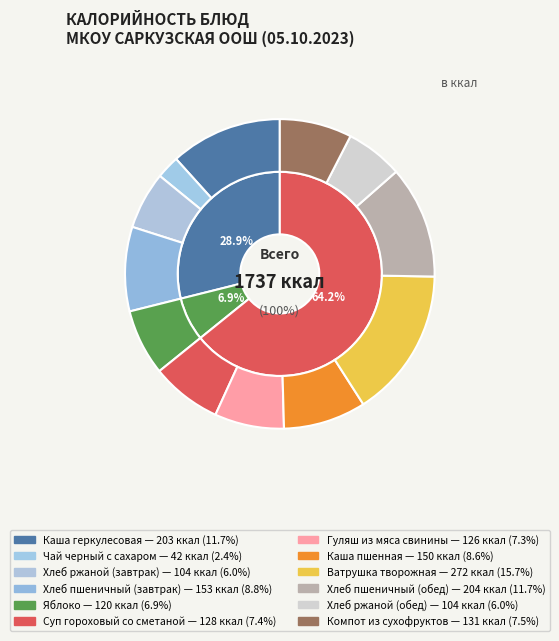

Is Хлеб ржаной (завтрак) the majority of the pie?

No